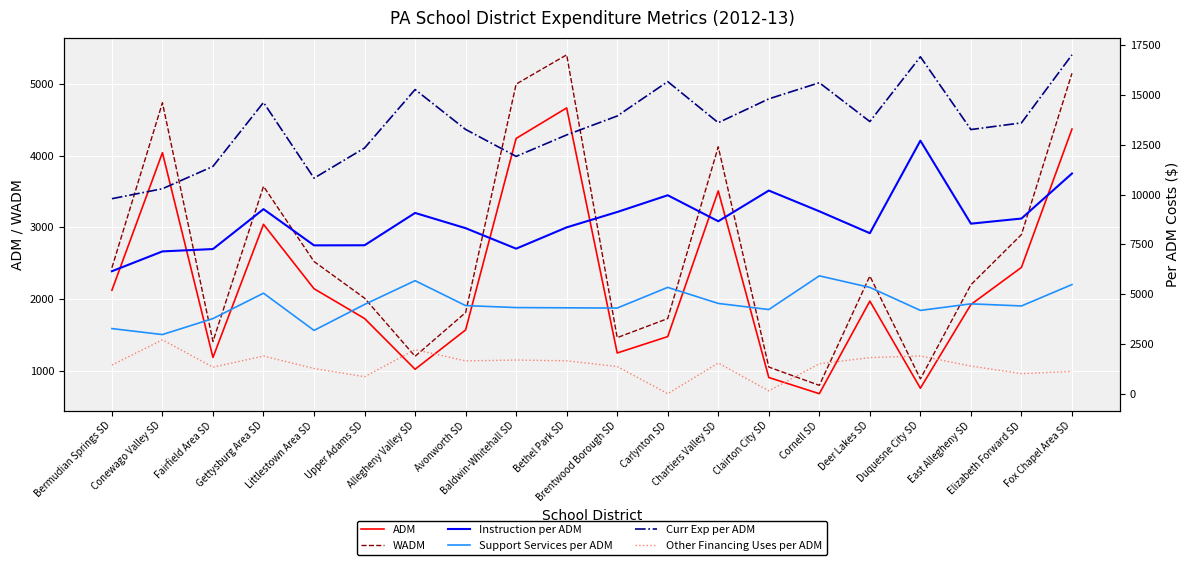

Is the value of Curr Exp per ADM at Brentwood Borough SD greater than the value of Support Services per ADM at Bermudian Springs SD?

Yes